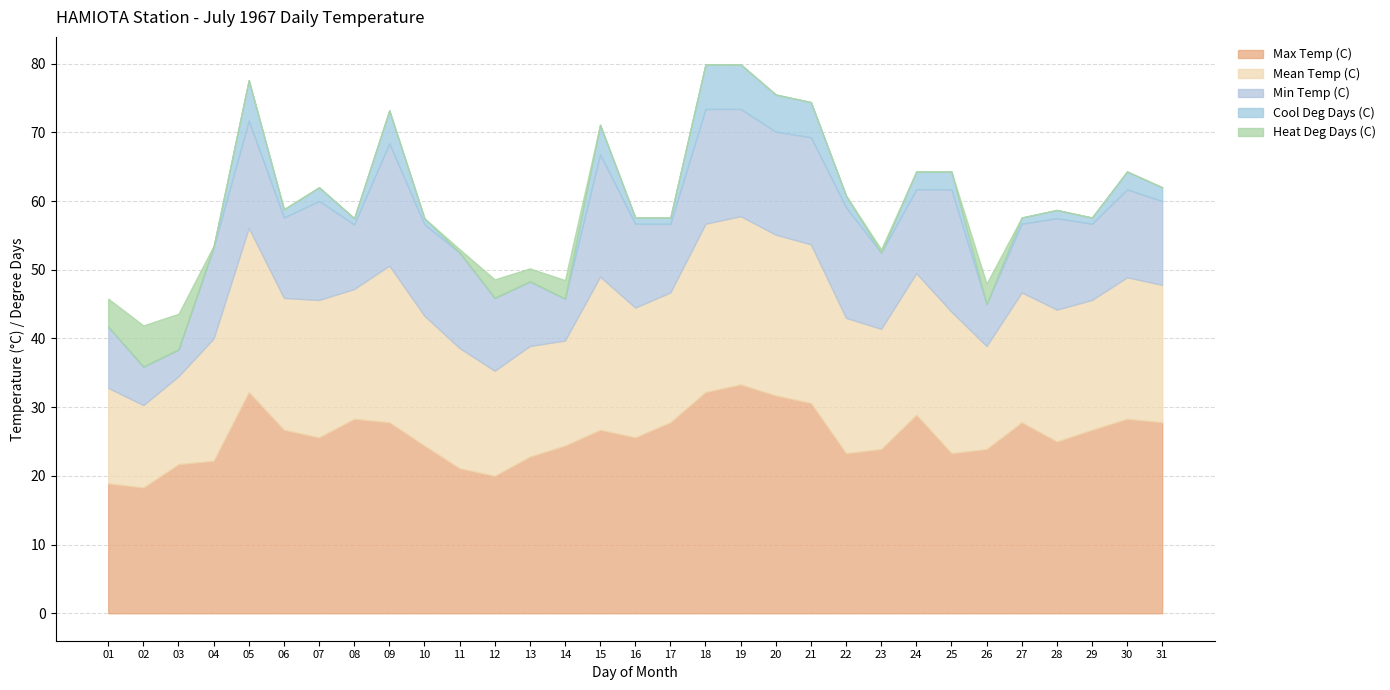

What is the sum of all Min Temp (C) values?

379.5